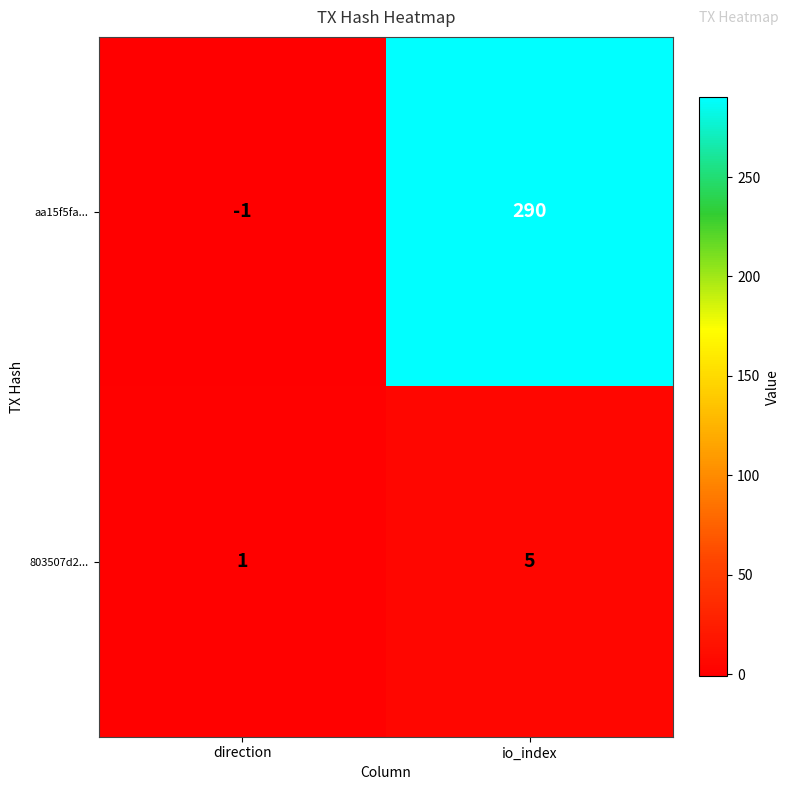

Which series changed the most between direction and io_index?

aa15f5fa...